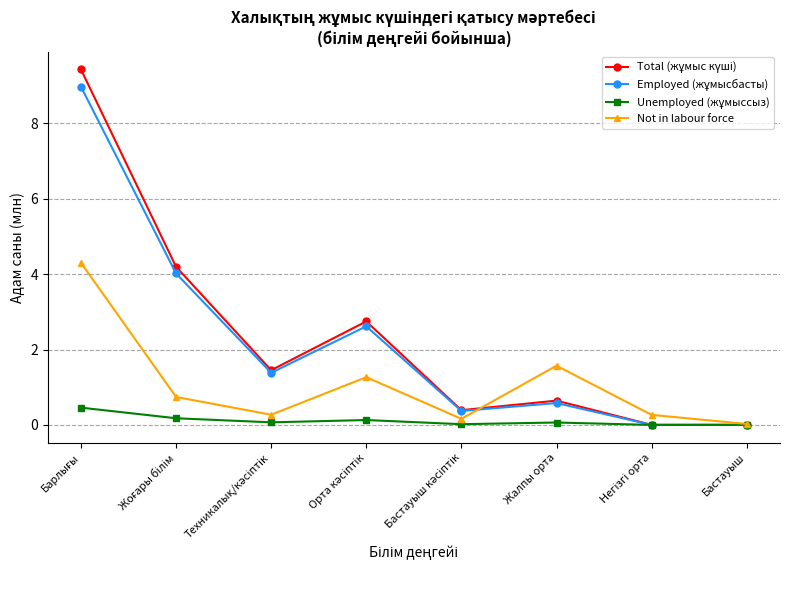

What is the greatest value displayed?

9.4